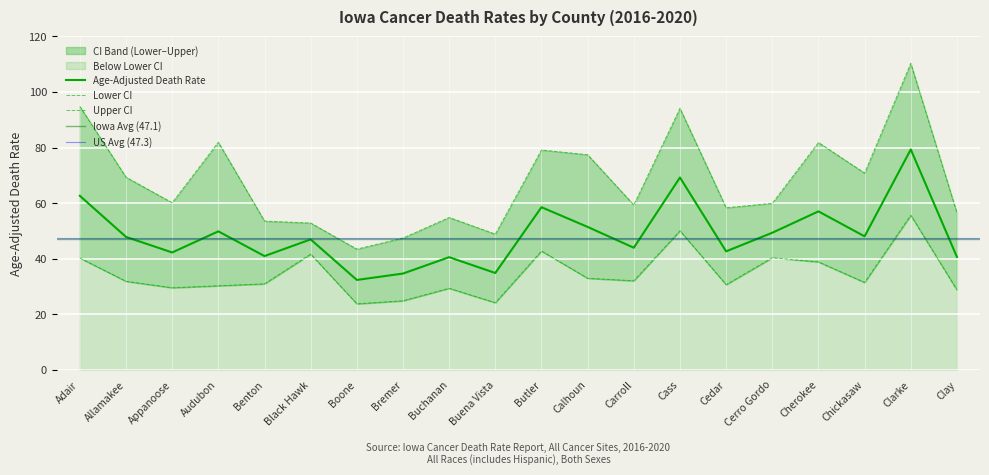

Does the chart display data point markers on the line(s)?

No